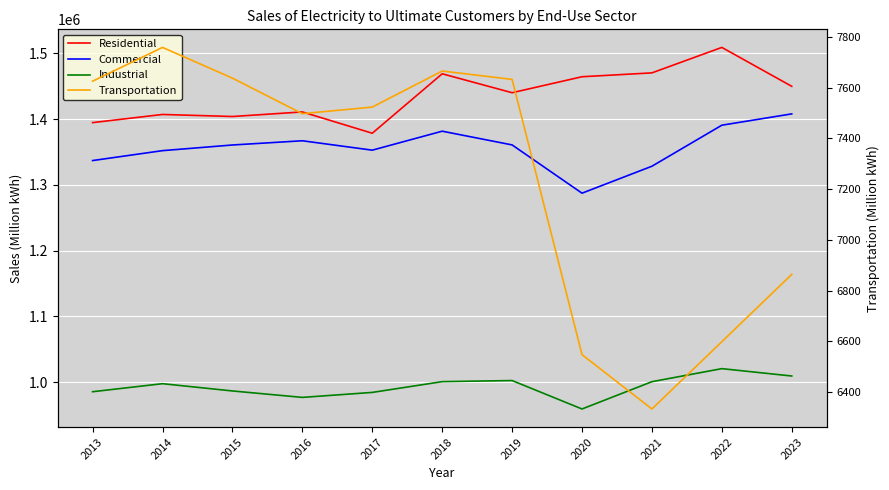

True or false: Industrial and Residential cross at least once.

False